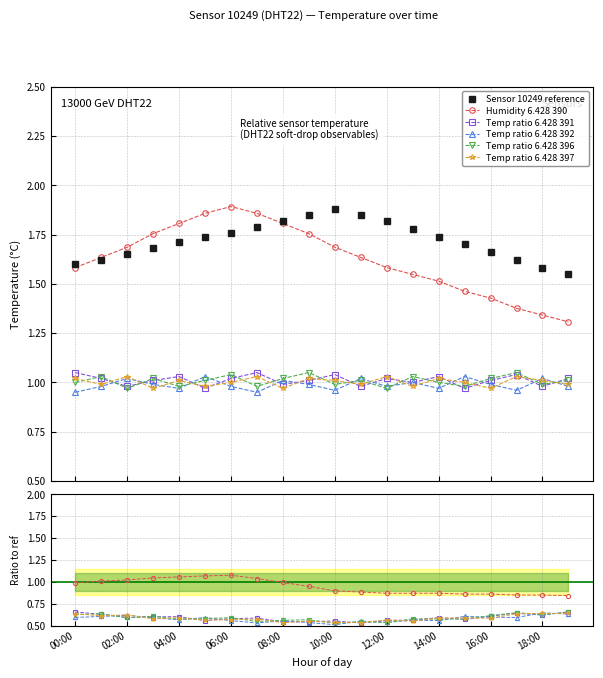

How many times do Temp ratio 6.428 397 and Temp ratio 6.428 396 cross each other?

15